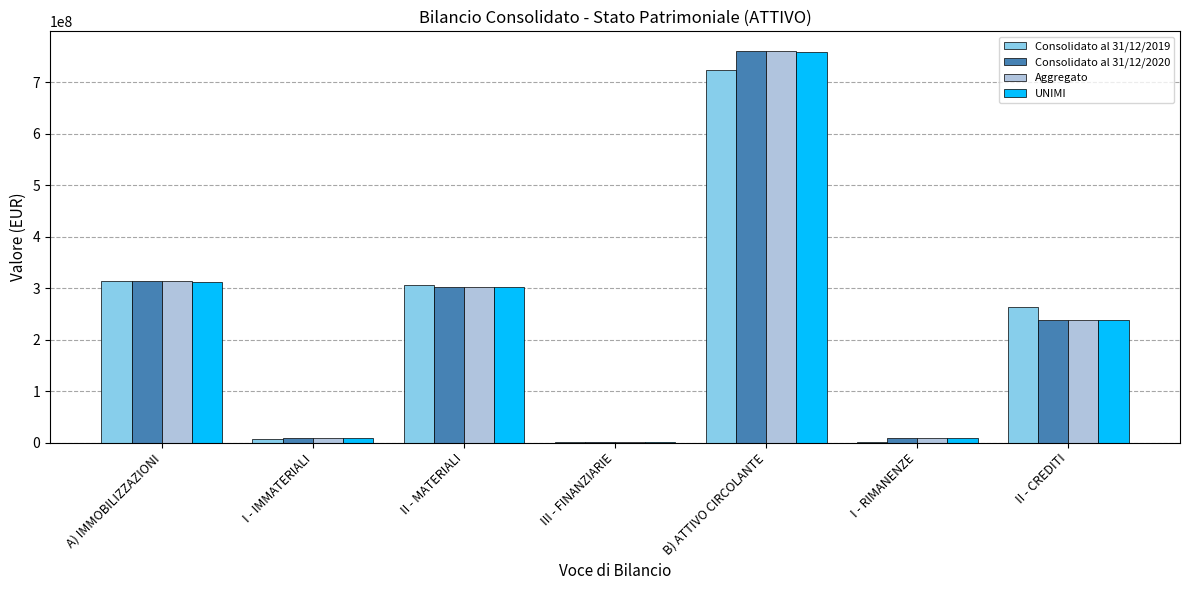

Is the value of Consolidato al 31/12/2020 at B) ATTIVO CIRCOLANTE greater than the value of Consolidato al 31/12/2019 at B) ATTIVO CIRCOLANTE?

Yes